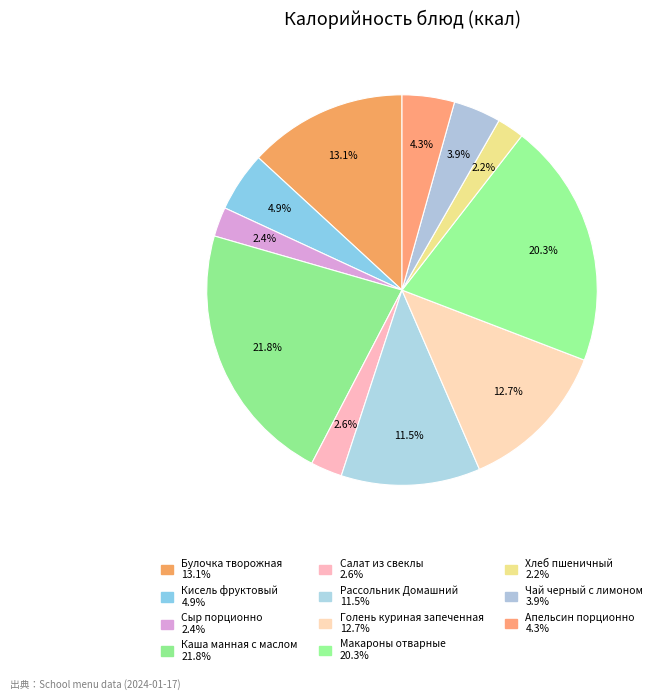

What percentage is the Каша манная с маслом slice, to the nearest percent?

22%